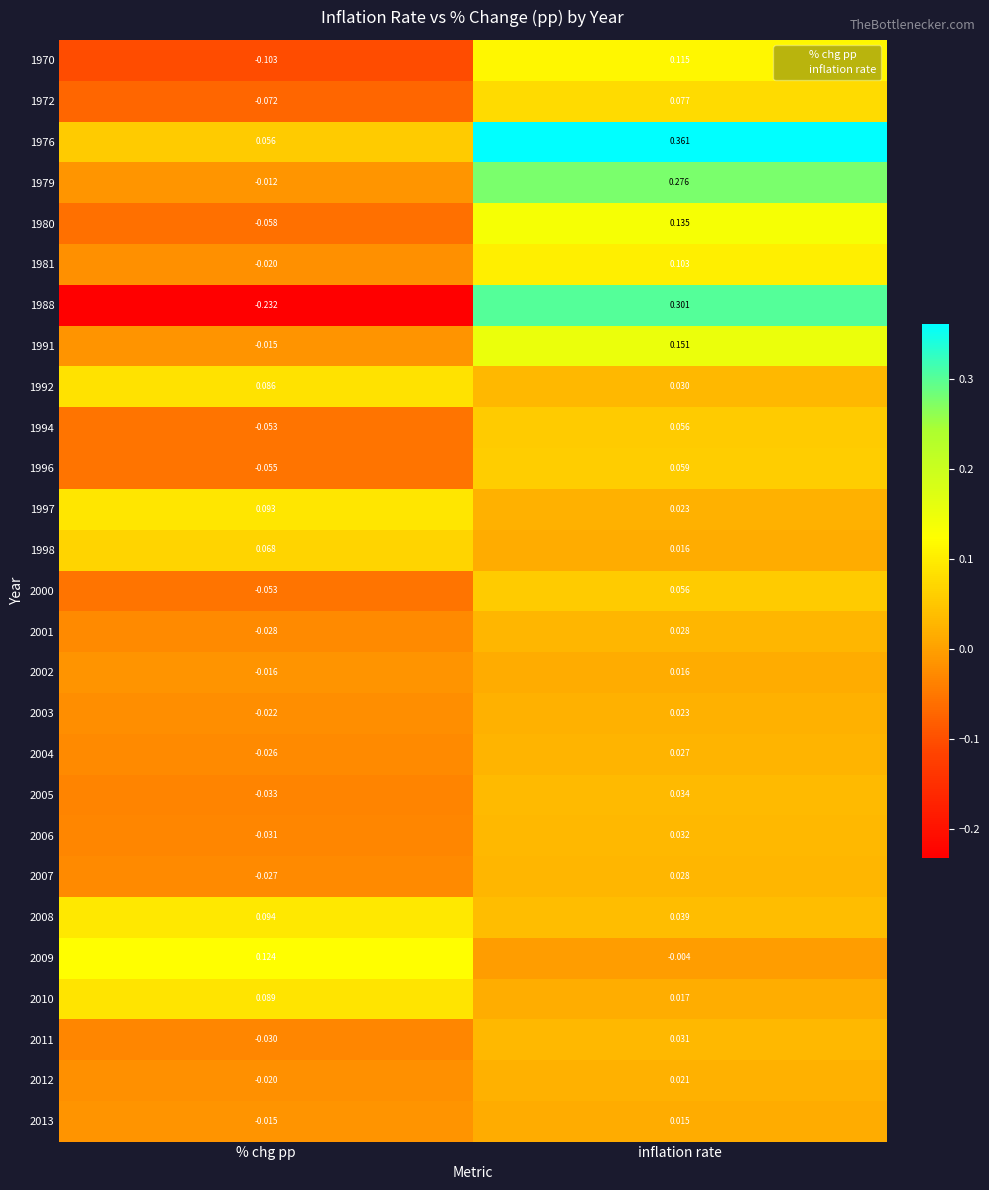

Which series has the largest total across all categories?

1976